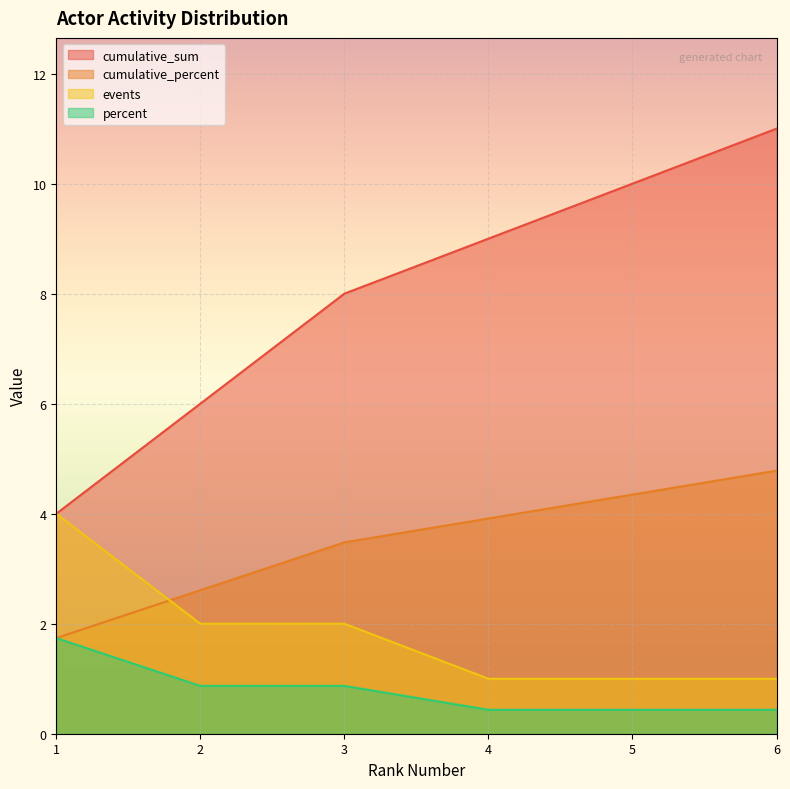

Does the chart display data point markers on the line(s)?

No